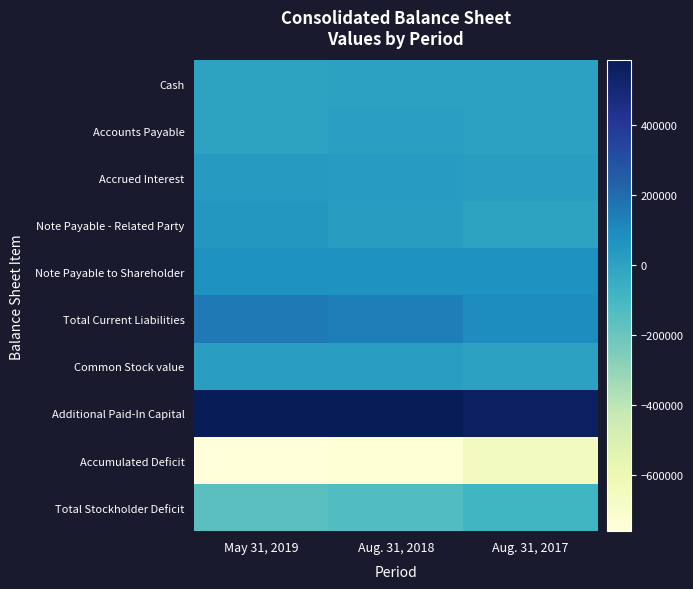

Which series has the largest total across all categories?

Additional Paid-In Capital